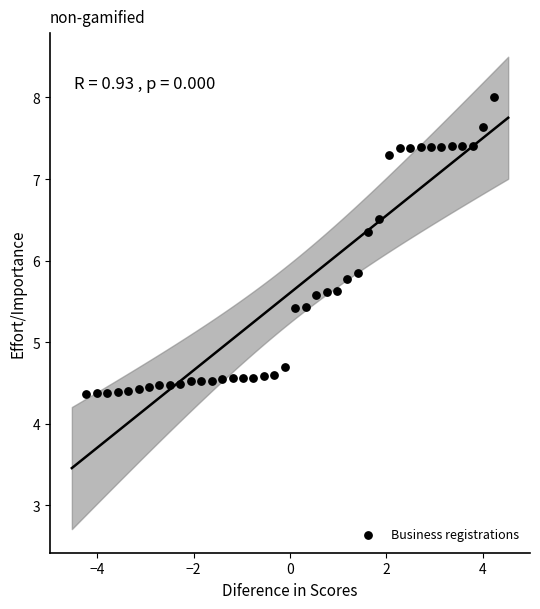

What Y value in the scatter plot is closest to 6?

5.8